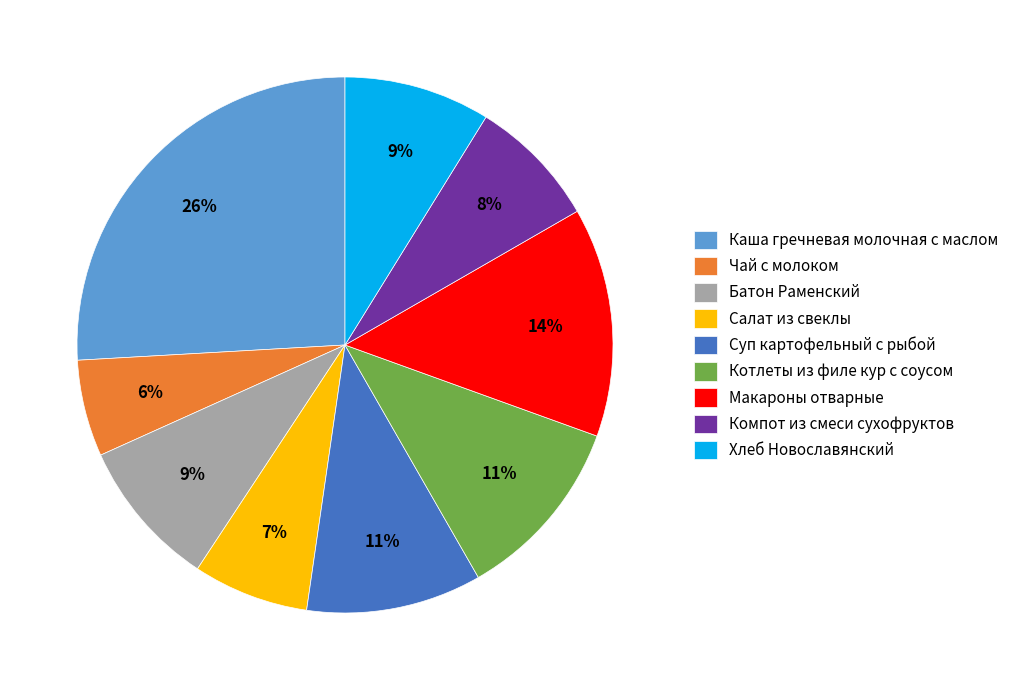

Is Компот из смеси сухофруктов the majority of the pie?

No